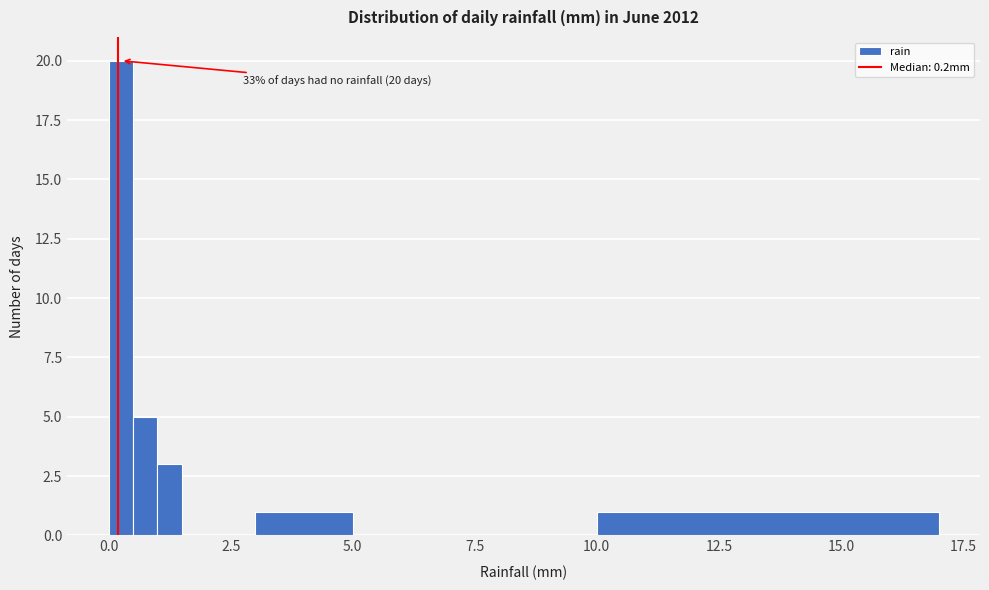

Read against the x-axis, roughly where is the centre of the tallest bar?

0.5